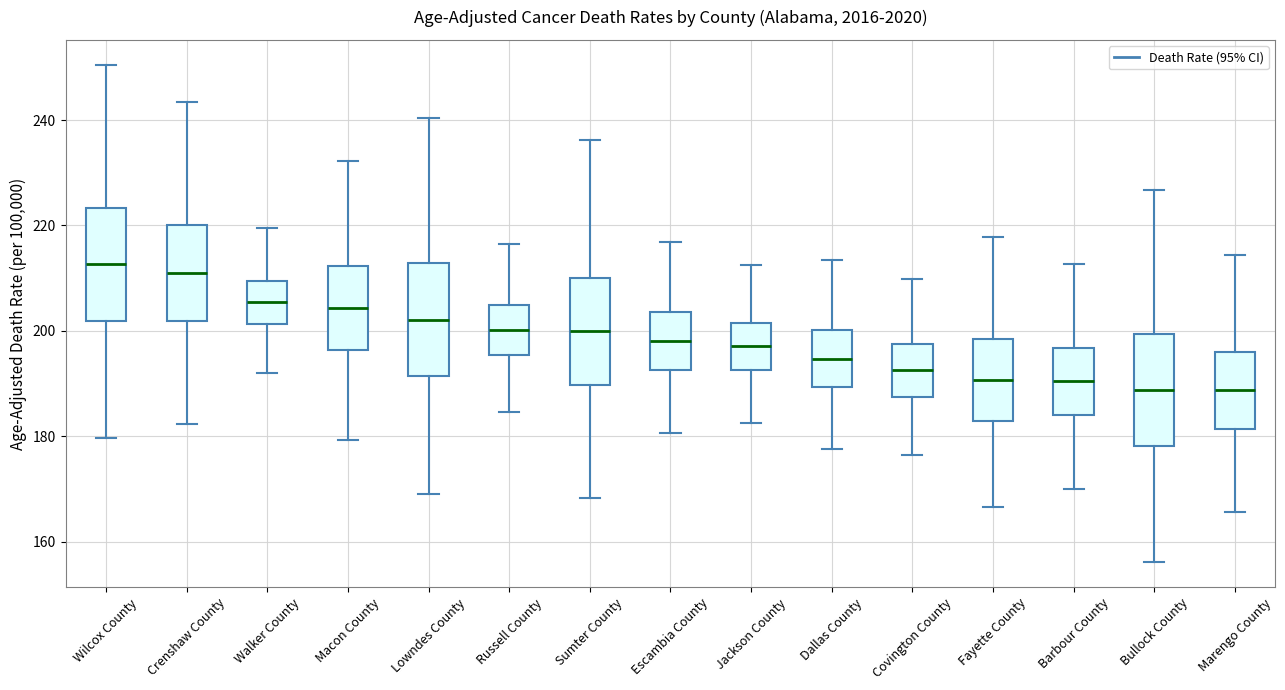

Reading left to right, read every box against the y-axis: the position of its median line, the range the box covers, and the ends of its whiskers. The values are not printed on the chart, so give them approximately, as read against the axis.

Wilcox County: median 212, box 202 to 224, whiskers 180 to 250
Crenshaw County: median 212, box 202 to 220, whiskers 182 to 244
Walker County: median 206, box 202 to 210, whiskers 192 to 220
Macon County: median 204, box 196 to 212, whiskers 180 to 232
Lowndes County: median 202, box 192 to 212, whiskers 170 to 240
Russell County: median 200, box 196 to 204, whiskers 184 to 216
Sumter County: median 200, box 190 to 210, whiskers 168 to 236
Escambia County: median 198, box 192 to 204, whiskers 180 to 216
Jackson County: median 198, box 192 to 202, whiskers 182 to 212
Dallas County: median 194, box 190 to 200, whiskers 178 to 214
Covington County: median 192, box 188 to 198, whiskers 176 to 210
Fayette County: median 190, box 182 to 198, whiskers 166 to 218
Barbour County: median 190, box 184 to 196, whiskers 170 to 212
Bullock County: median 188, box 178 to 200, whiskers 156 to 226
Marengo County: median 188, box 182 to 196, whiskers 166 to 214